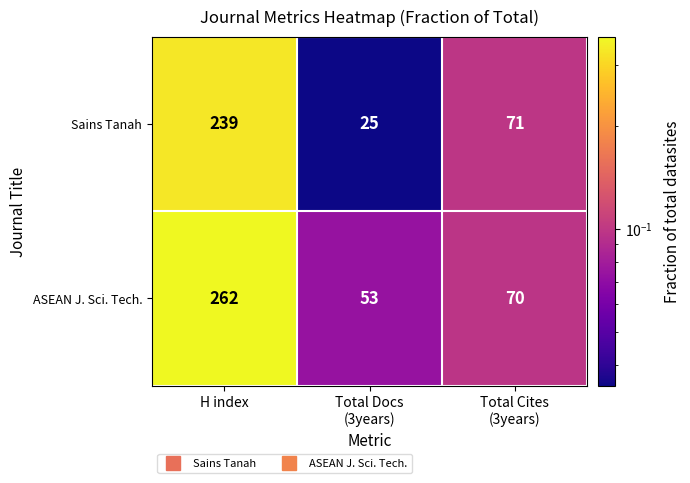

List the series in order of their overall mean, highest first.

ASEAN J. Sci. Tech., Sains Tanah